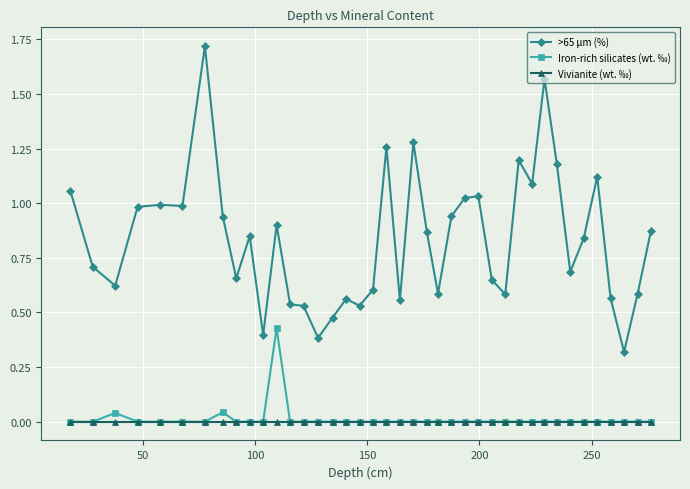

True or false: Iron-rich silicates (wt. ‰) and >65 μm (%) intersect in this chart.

False